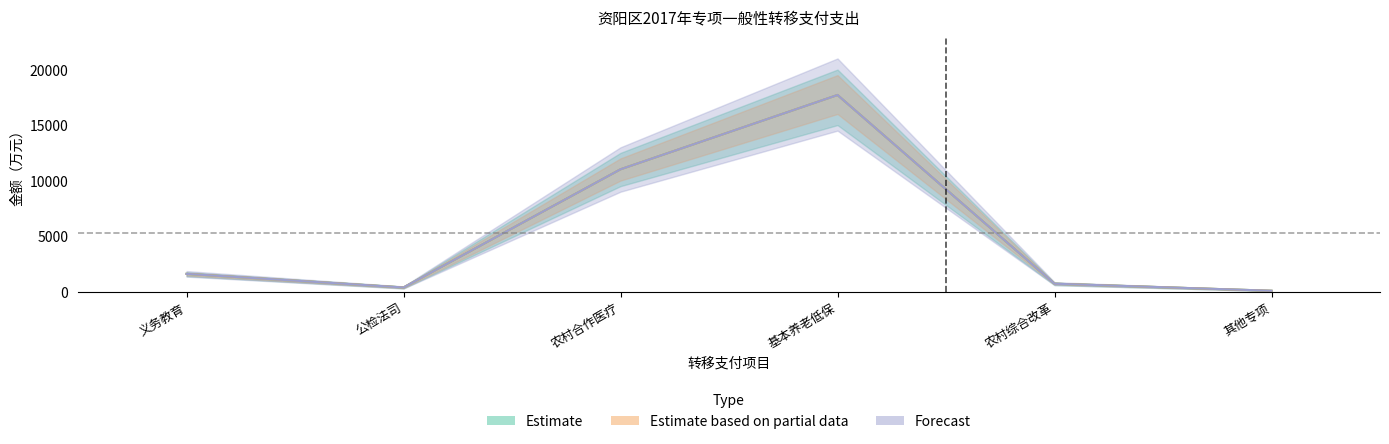

The Forecast series shows 3891 at 农村合作医疗. True or false?

False